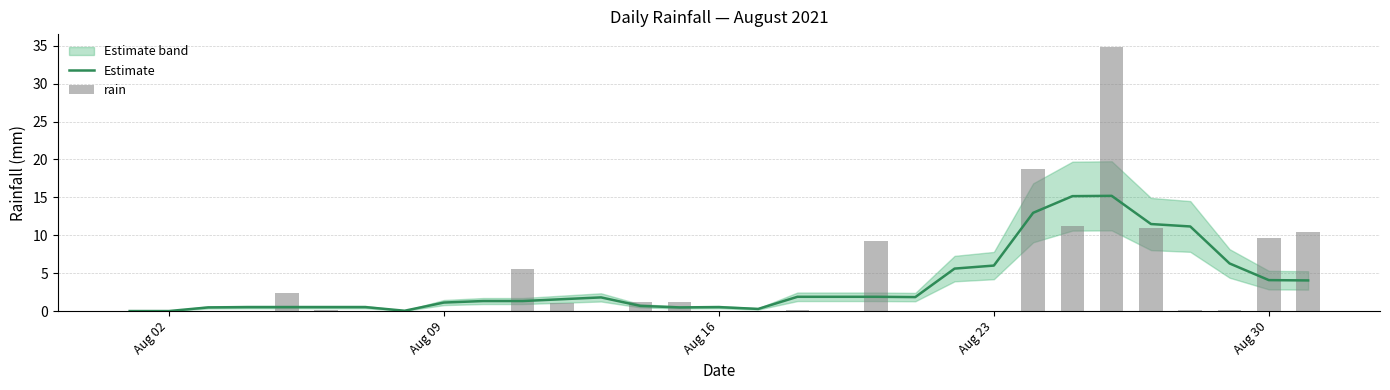

Reading right to left, what are all the values shown in this chart?

Estimate: 4.0	4.1	6.3	11.2	11.5	15.2	15.2	13.0	6.0	5.6	1.8	1.9	1.9	1.9	0.3	0.5	0.5	0.7	1.8	1.6	1.3	1.3	1.1	0.0	0.5	0.5	0.5	0.5	0.5	0.0	0.0
rain: 10.4	9.6	0.2	0.2	11.0	34.8	11.2	18.8	0.0	0.0	0.0	9.2	0.0	0.2	0.0	0.0	1.2	1.2	0.0	1.0	5.6	0.0	0.0	0.0	0.0	0.2	2.4	0.0	0.0	0.0	0.0